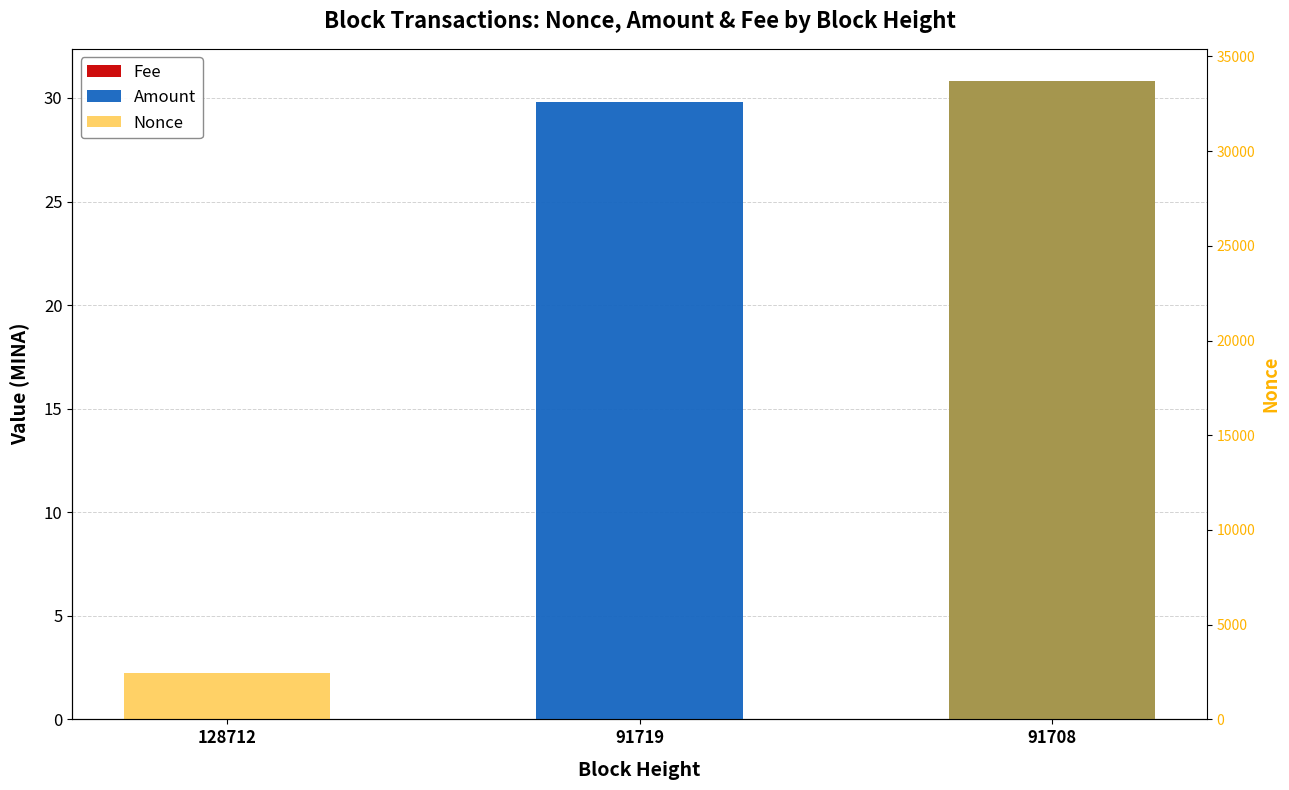

Rank the series by their maximum value, from lowest to highest.

Fee, Amount, Nonce